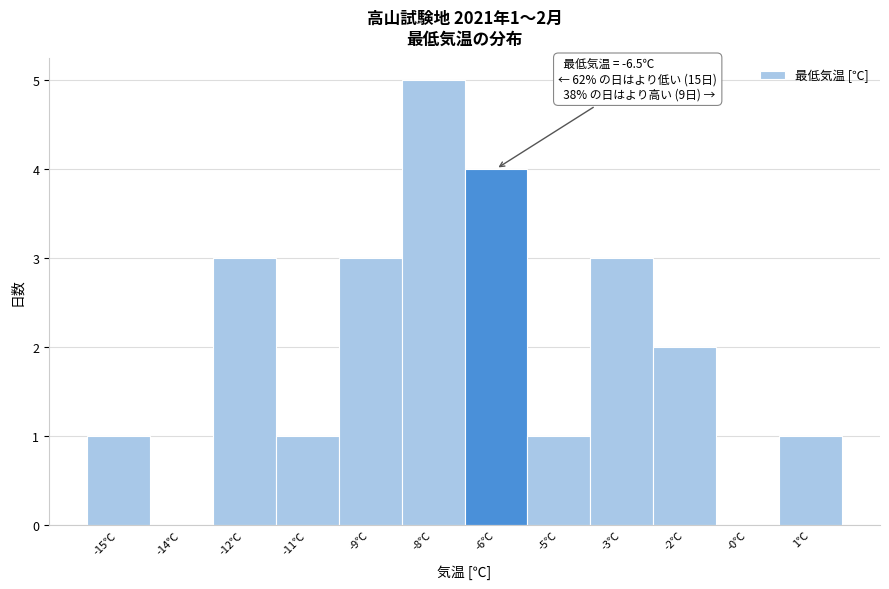

Reading right to left, transcribe all the data shown in this chart.

1℃=1	-0℃=0	-2℃=2	-3℃=3	-5℃=1	-6℃=4	-8℃=5	-9℃=3	-11℃=1	-12℃=3	-14℃=0	-15℃=1